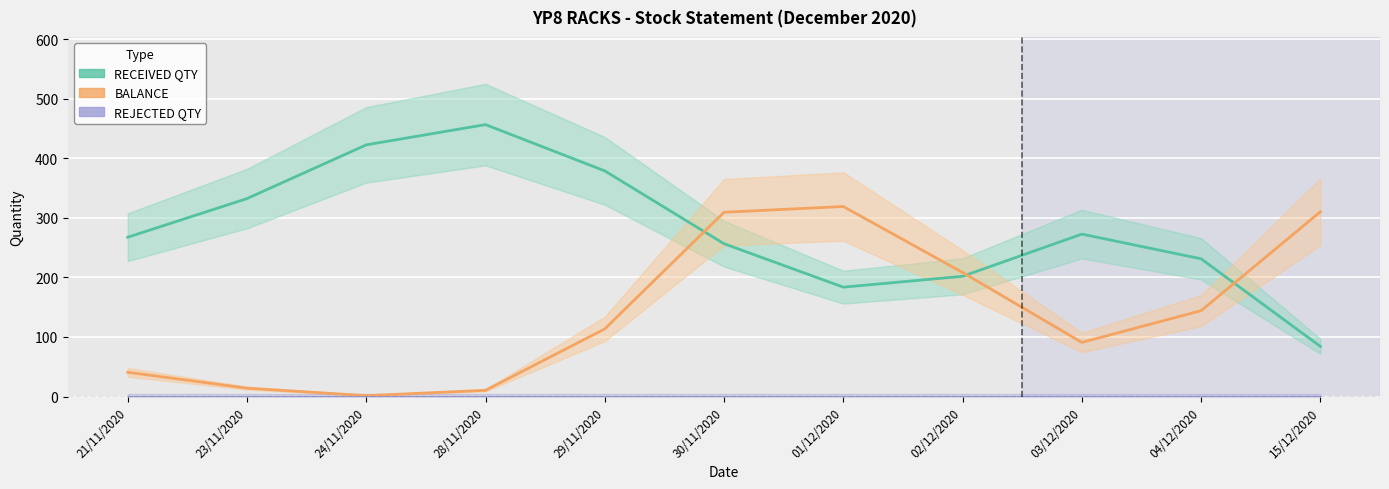

The BALANCE series shows 40.7 at 21/11/2020. True or false?

True